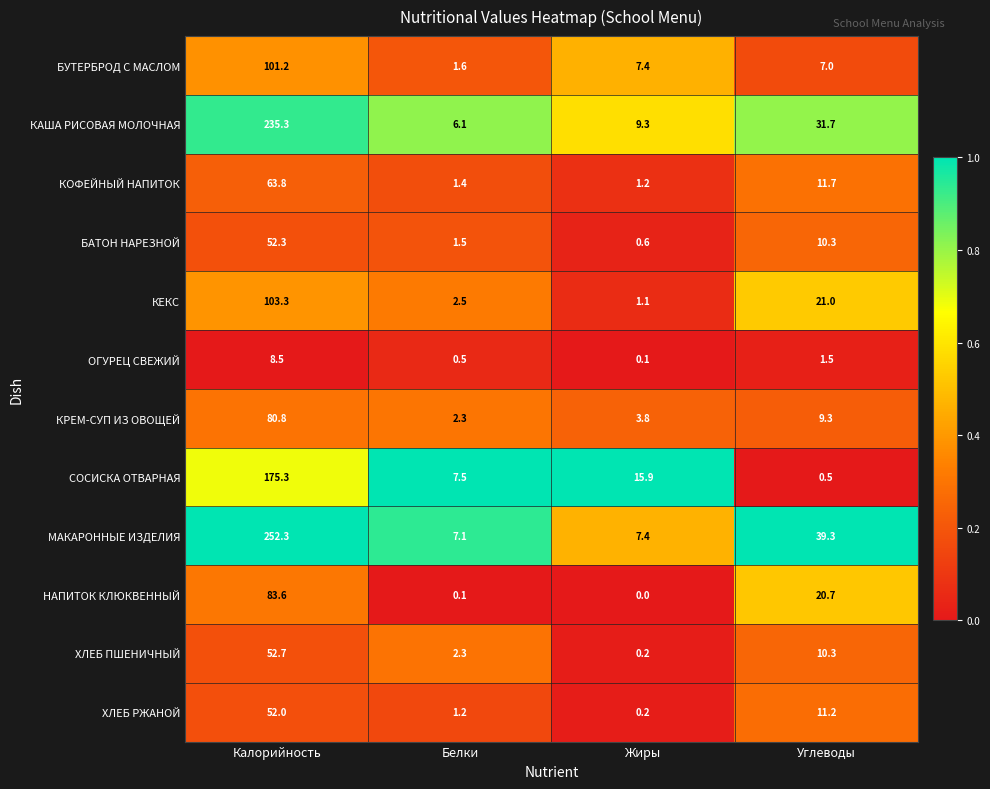

Where does the ХЛЕБ РЖАНОЙ series first go above 11?

Калорийность